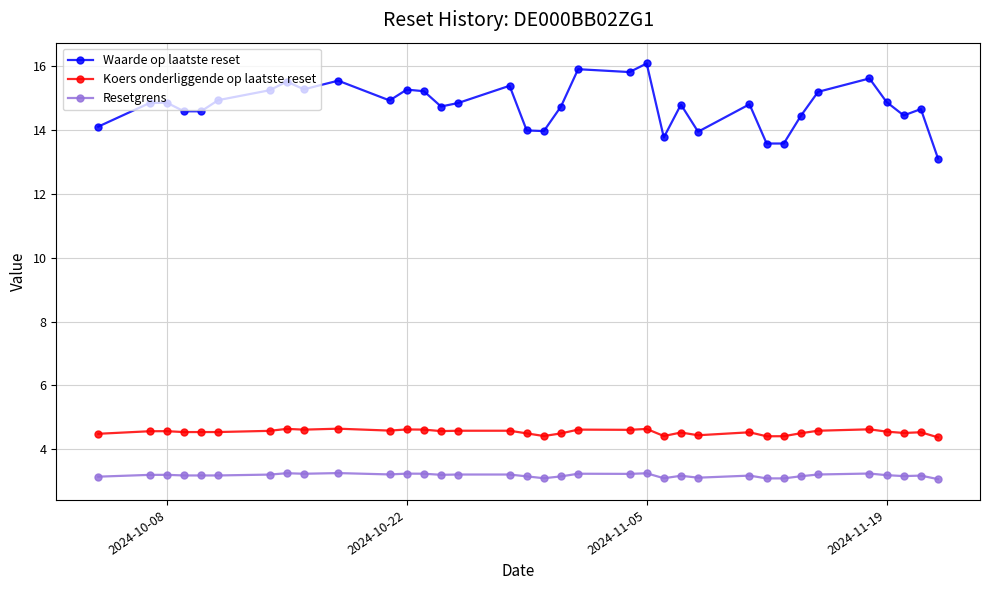

What are all the series names shown in the legend?

Waarde op laatste reset, Koers onderliggende op laatste reset, Resetgrens